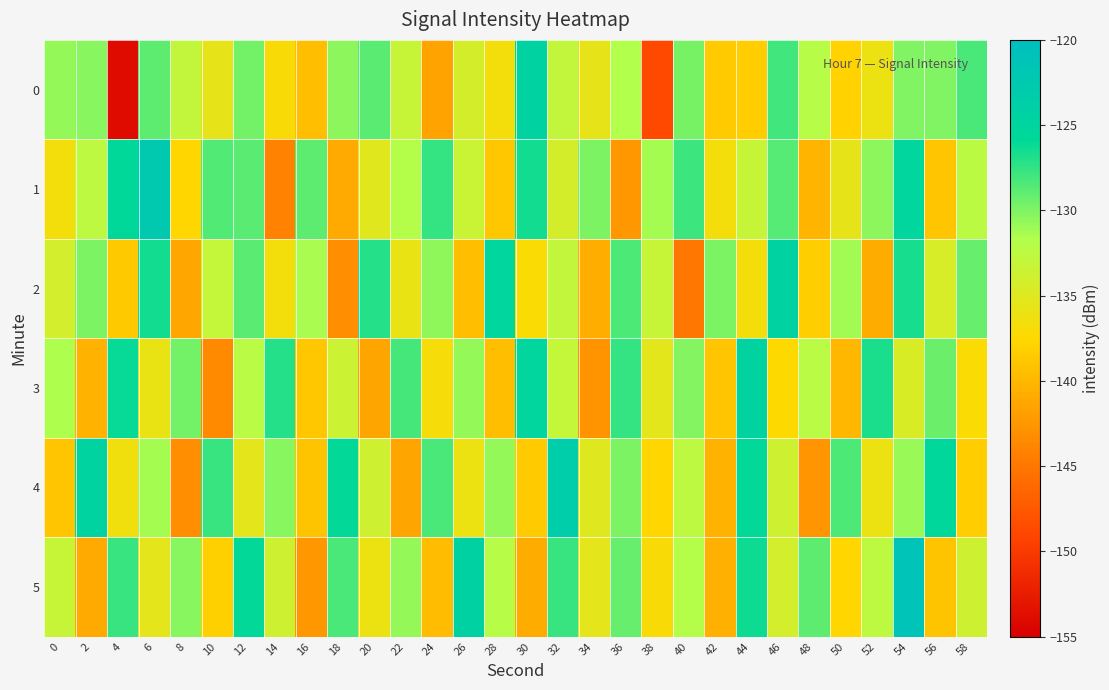

At which category does the chart reach its minimum across all series?

4